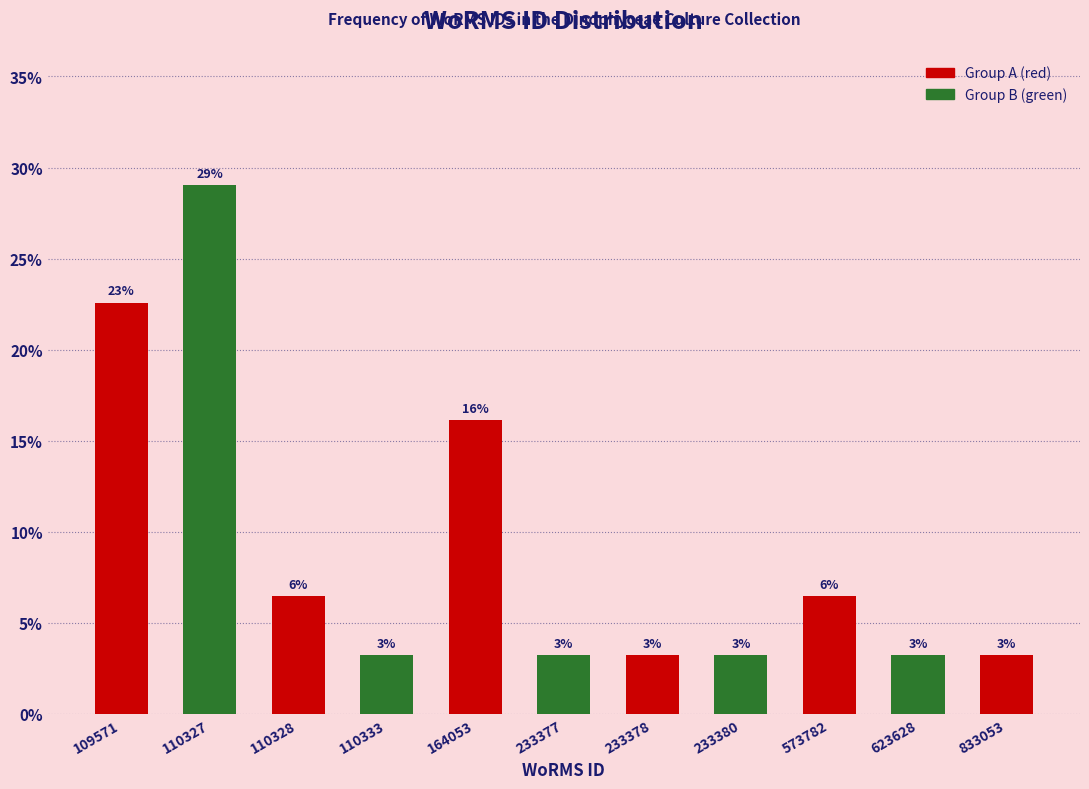

How many bars are there in total?

11